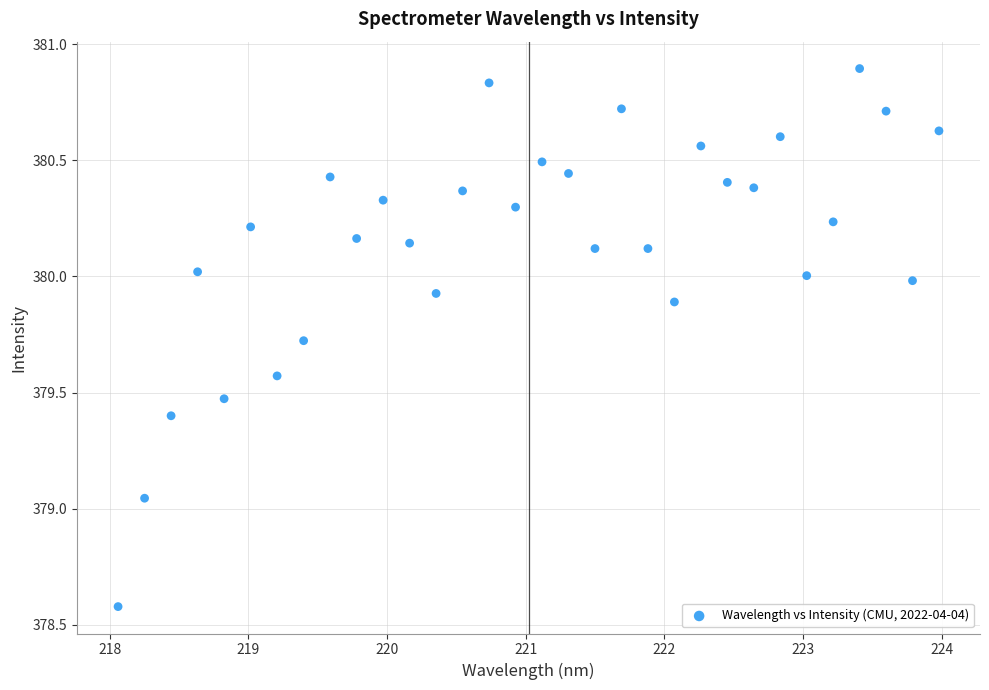

What is the range of X values (max minus min)?

5.9